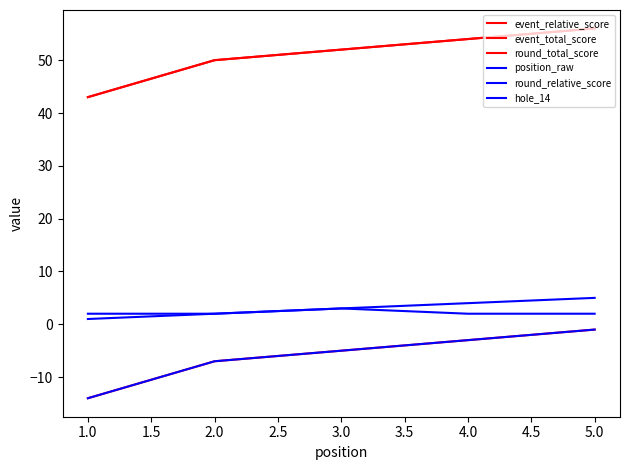

Does the chart display data point markers on the line(s)?

No